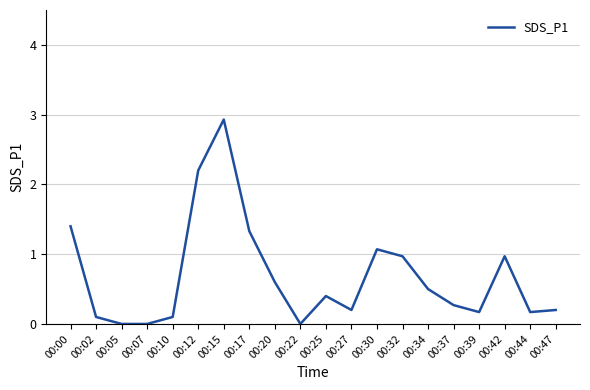

Is this an area chart (filled region under the line)?

No